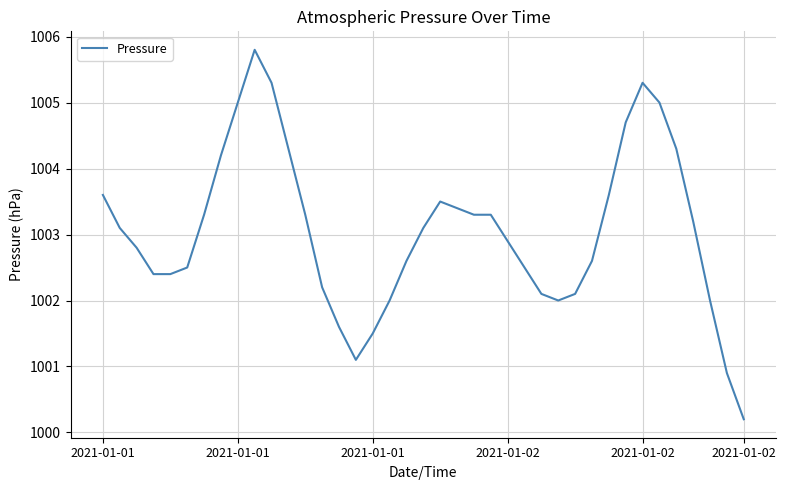

What is the minimum value shown in the chart?

1000.2